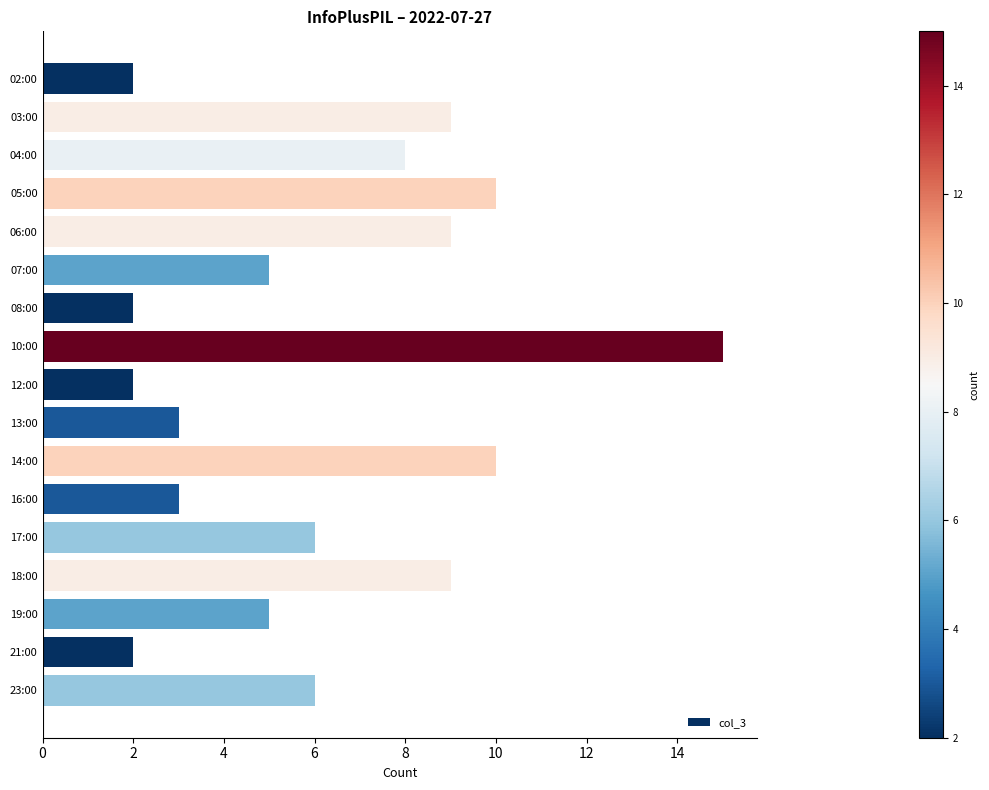

What is the greatest value displayed?

15